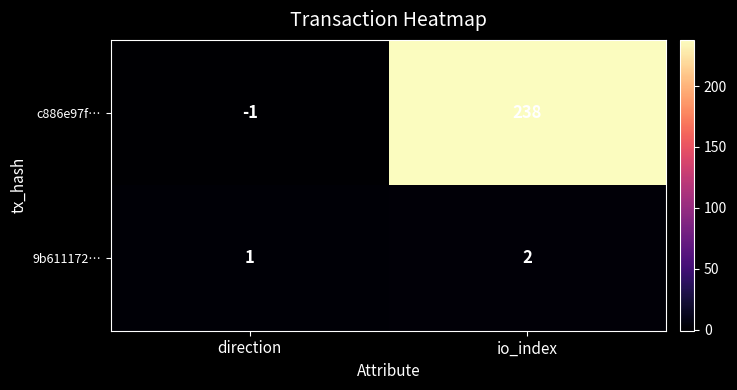

What is the sum of all 9b611172… values?

3